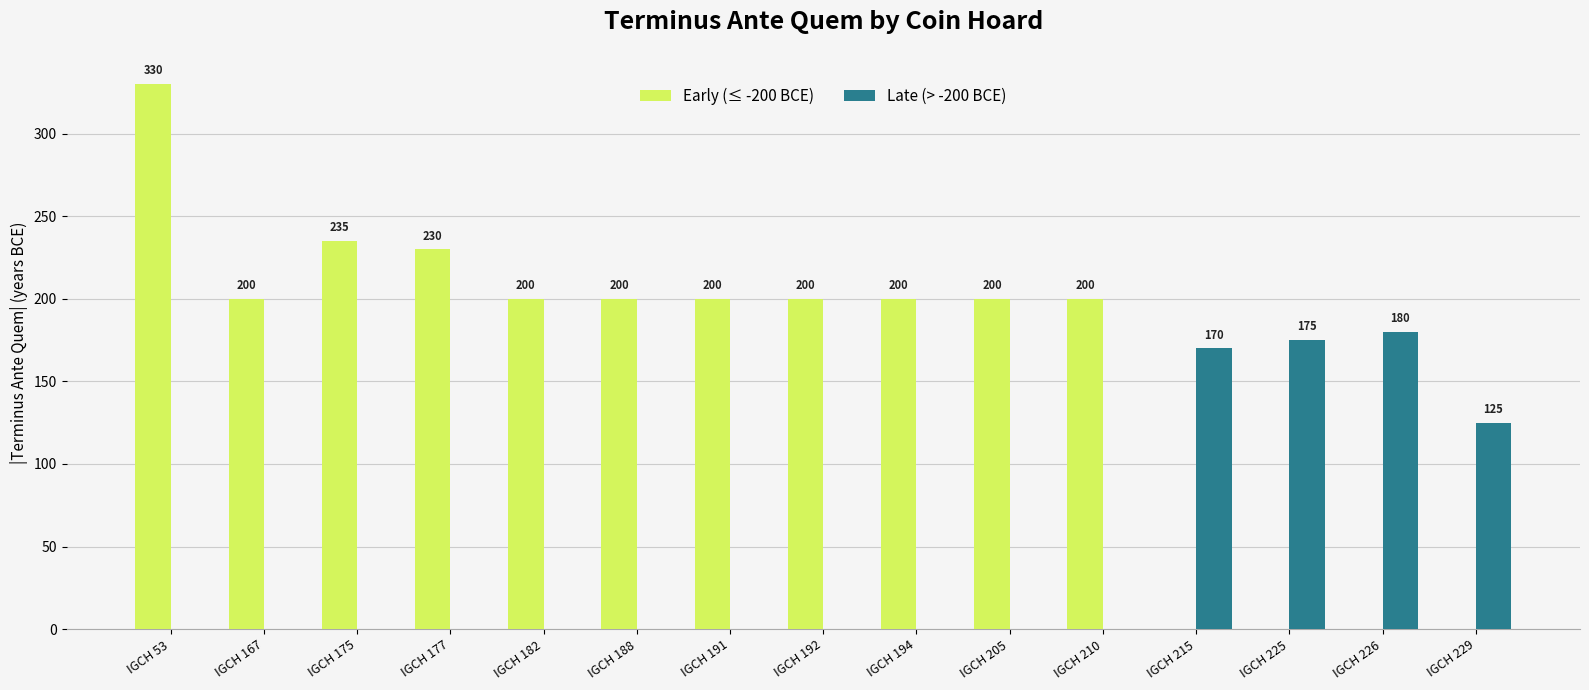

What is the greatest value displayed?

330